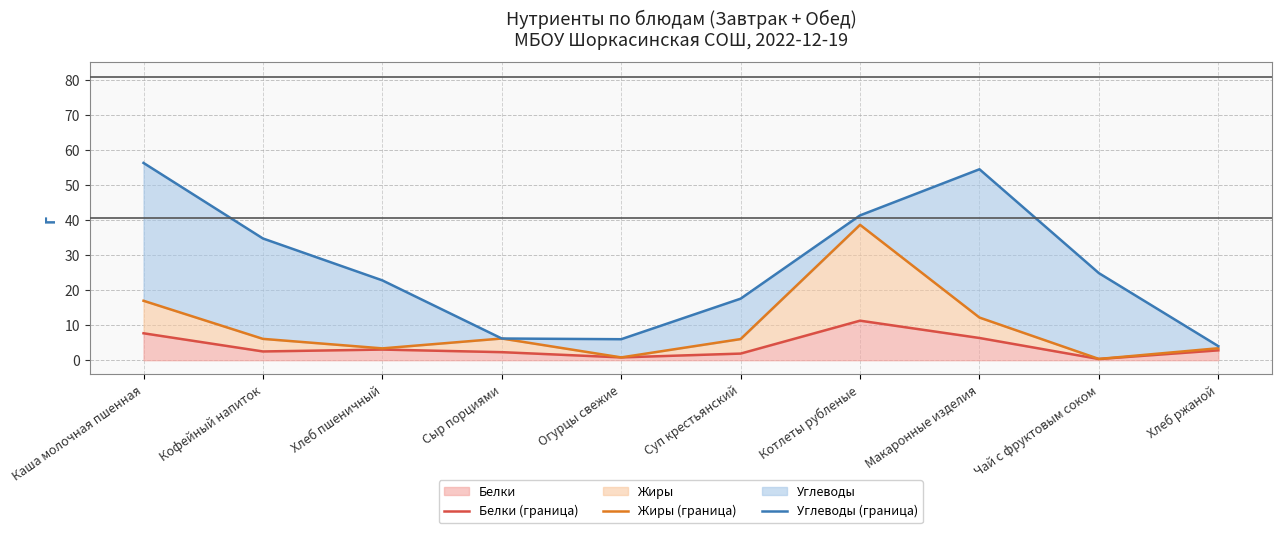

Which has a higher value, Котлеты рубленые or Хлеб ржаной?

Котлеты рубленые